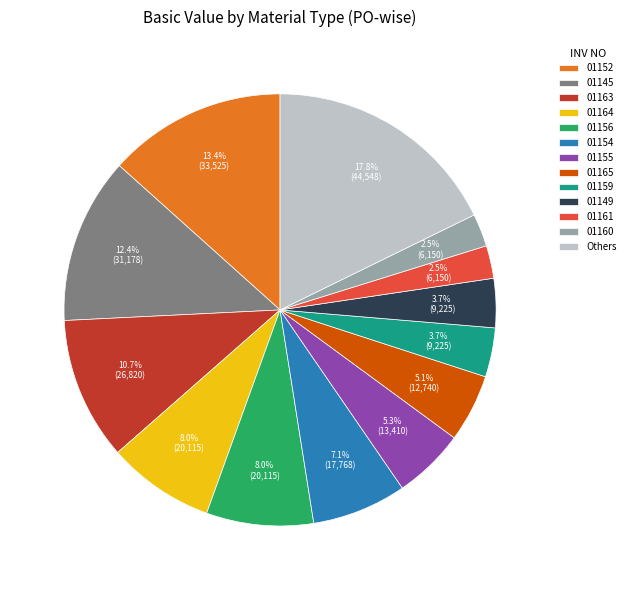

Which slice is the largest?

Others